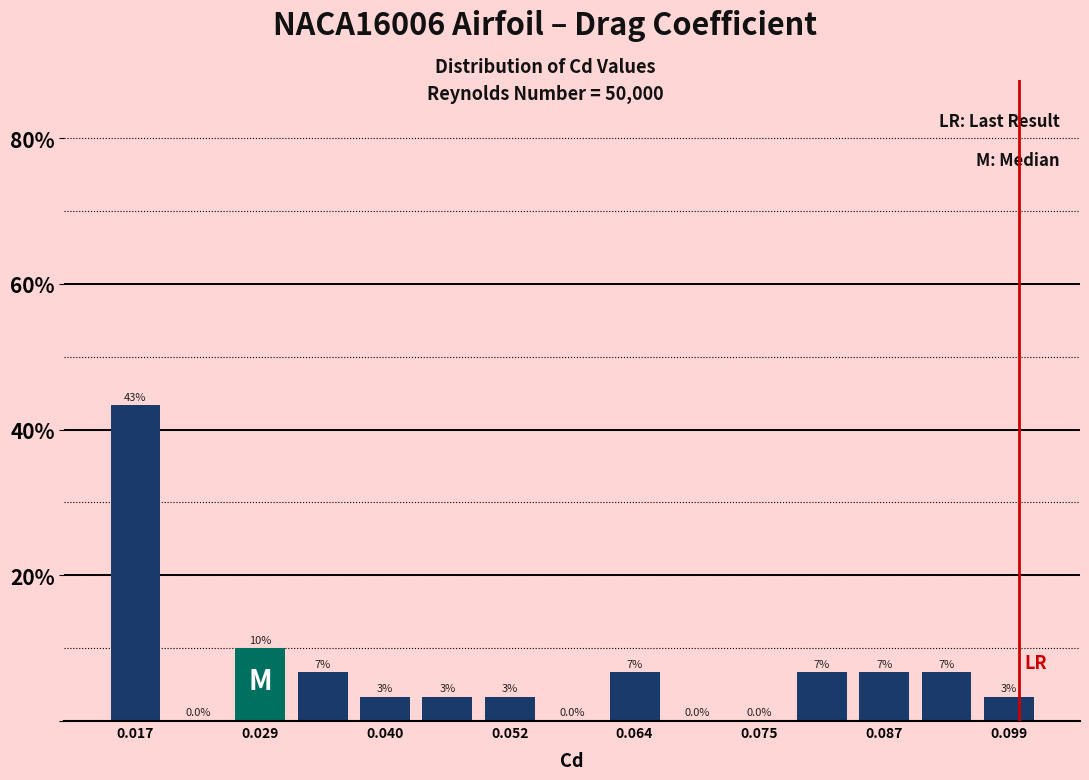

Read against the x-axis, roughly where is the centre of the tallest bar?

0.018